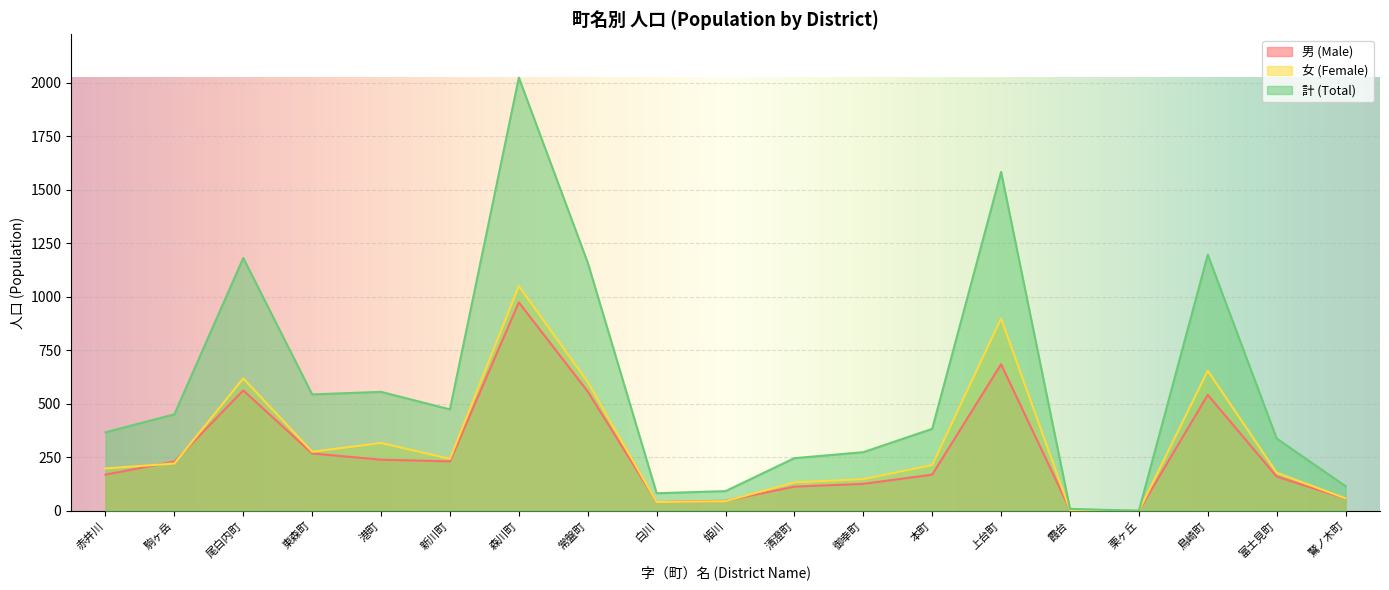

How many interior local valleys does the 計 (Total) series have?

4